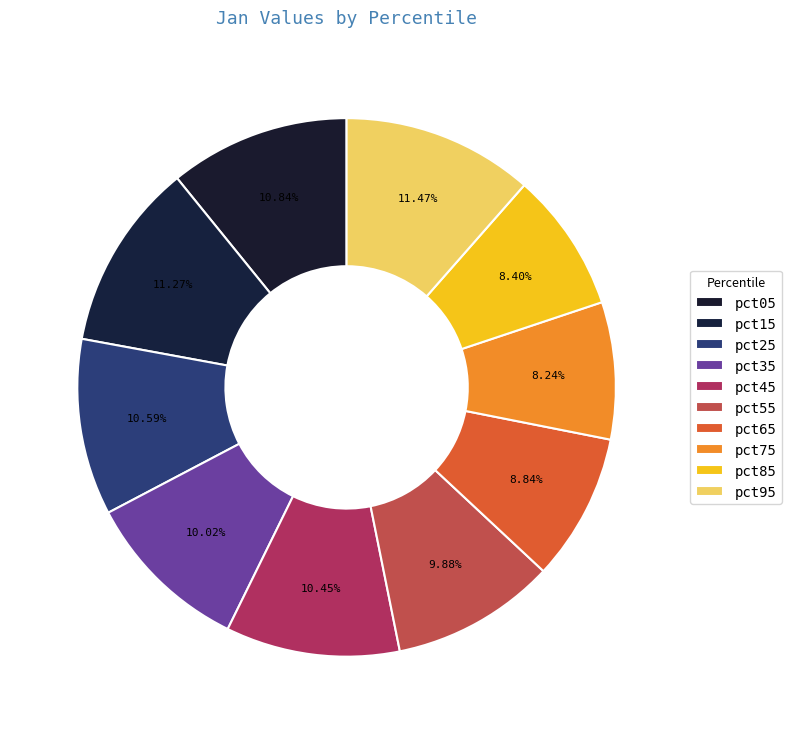

Rank the categories by value from highest to lowest.

pct95, pct15, pct05, pct25, pct45, pct35, pct55, pct65, pct85, pct75